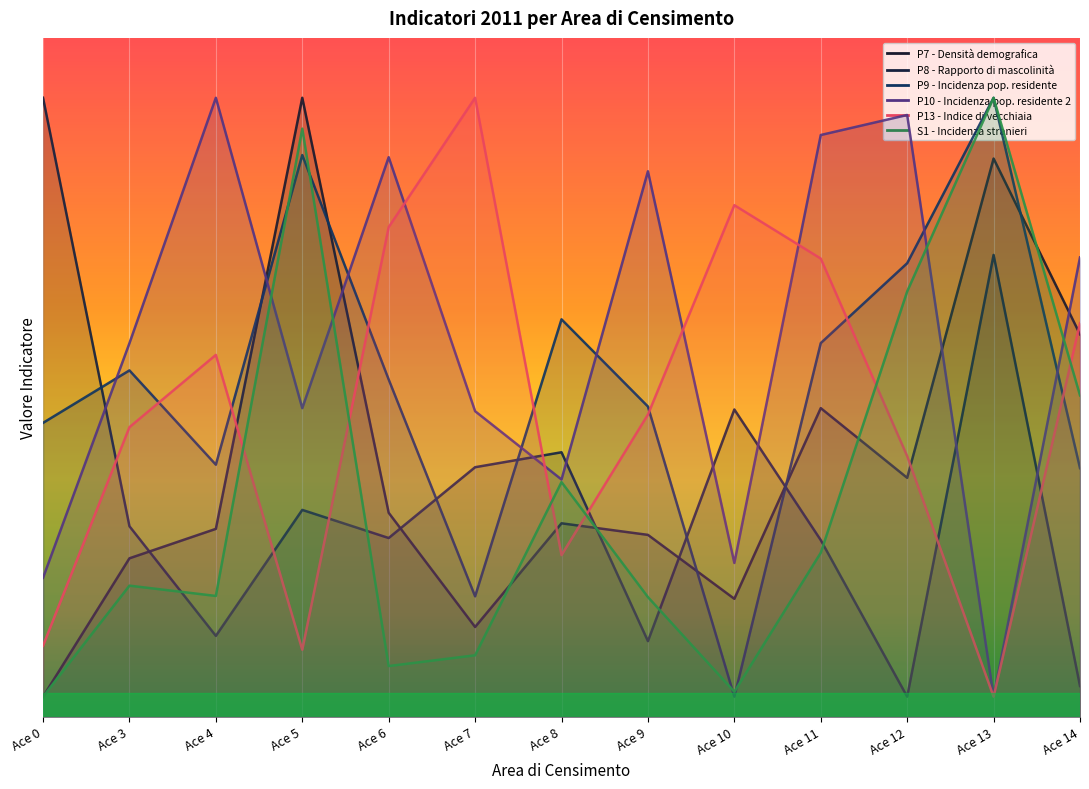

How many categories are shown in the chart?

13